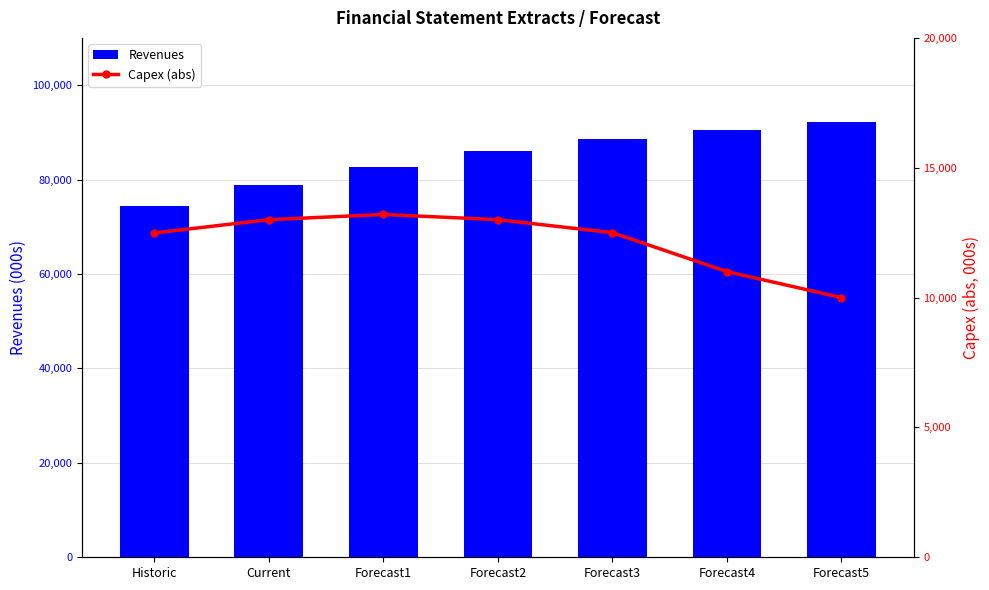

What is the highest value of the Capex (abs) series?

13200